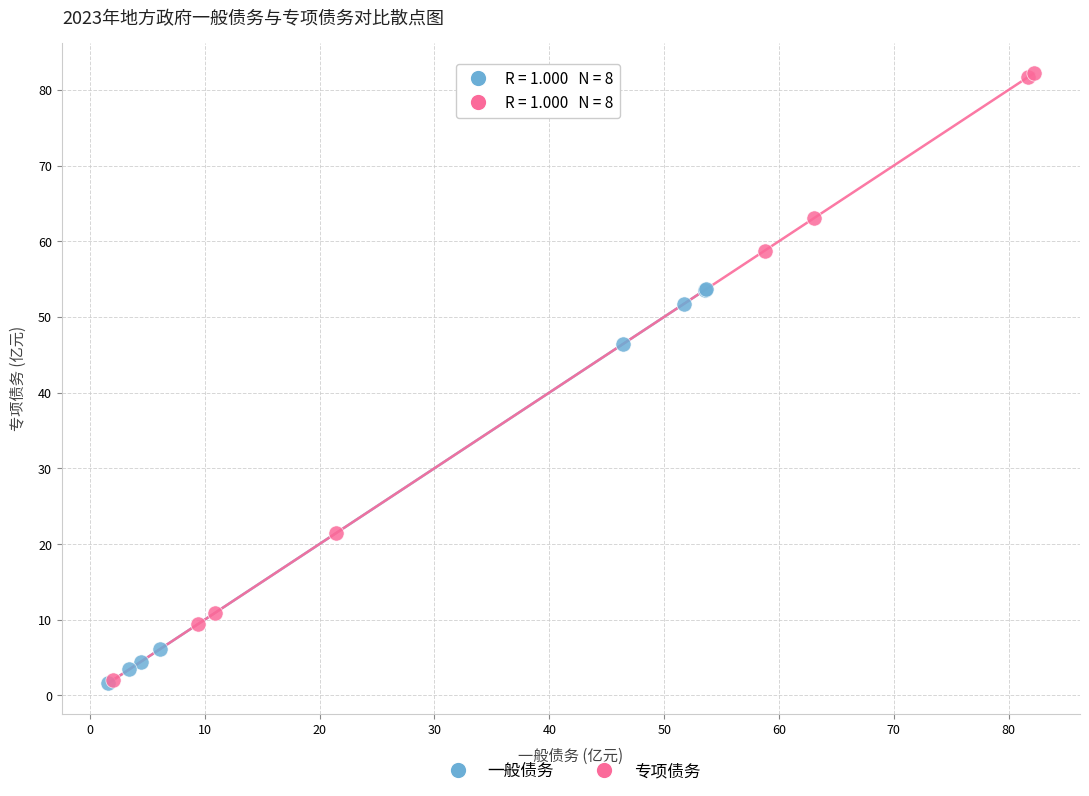

Which series contains the highest Y value?

专项债务